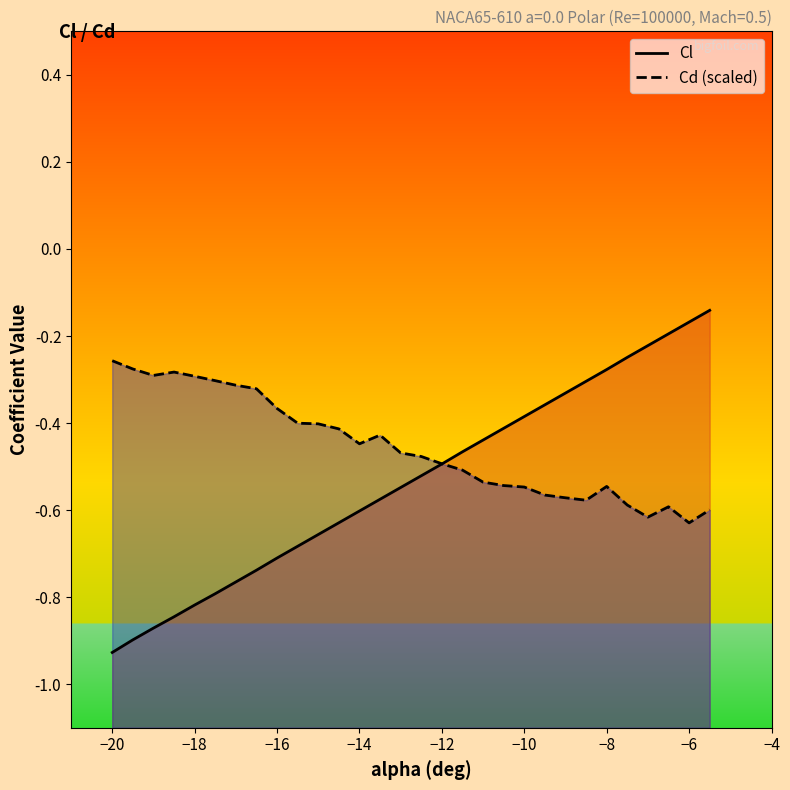

True or false: Cd (scaled) and Cl cross at least once.

True